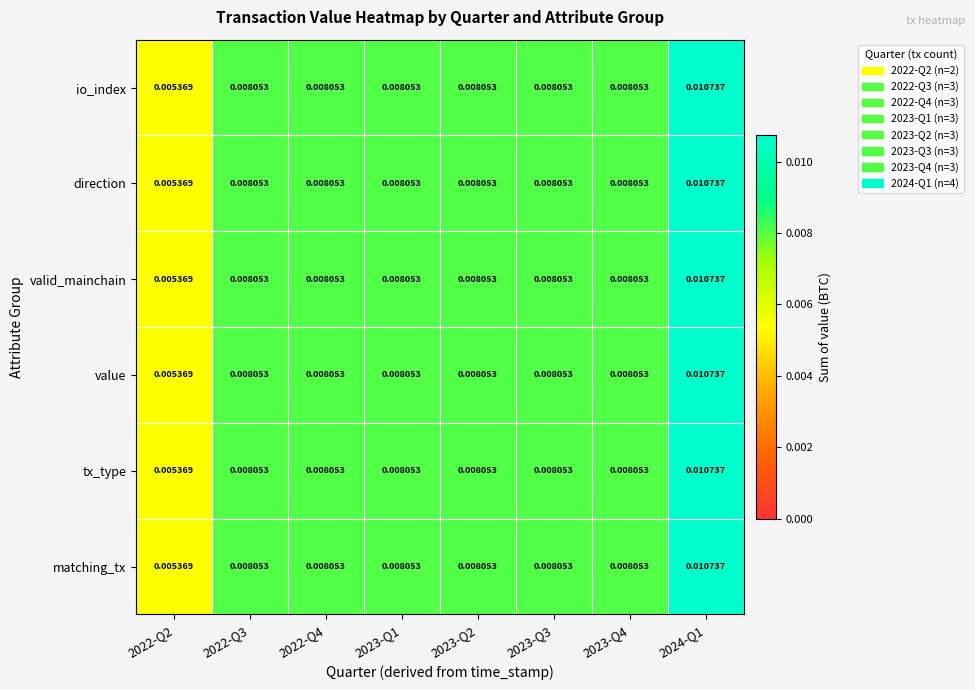

Is the value of value at 2022-Q2 greater than the value of direction at 2022-Q3?

No